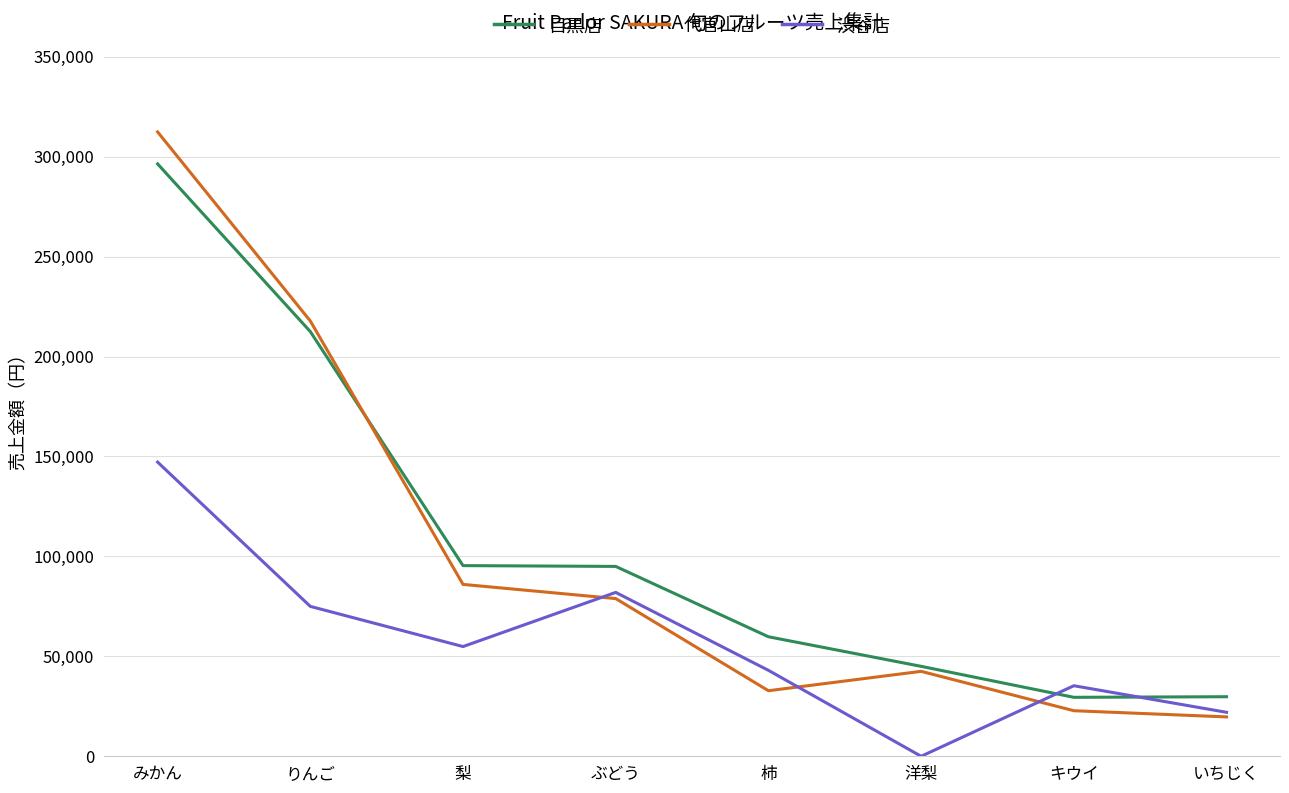

Does the chart display data point markers on the line(s)?

No